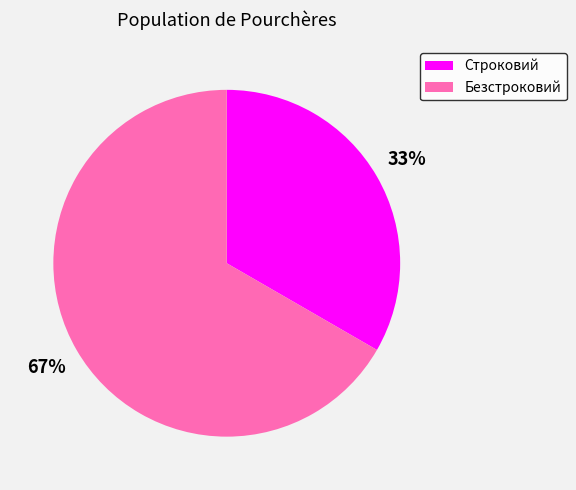

Rank the categories by value from lowest to highest.

Строковий, Безстроковий